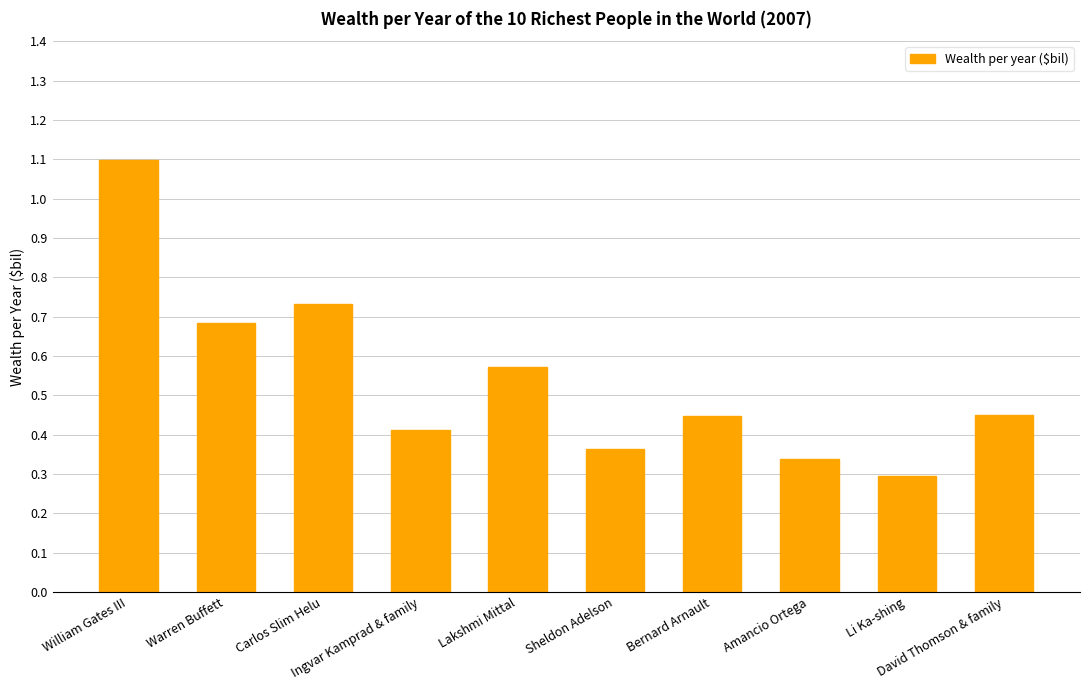

Which category has the highest value across all series?

William Gates III